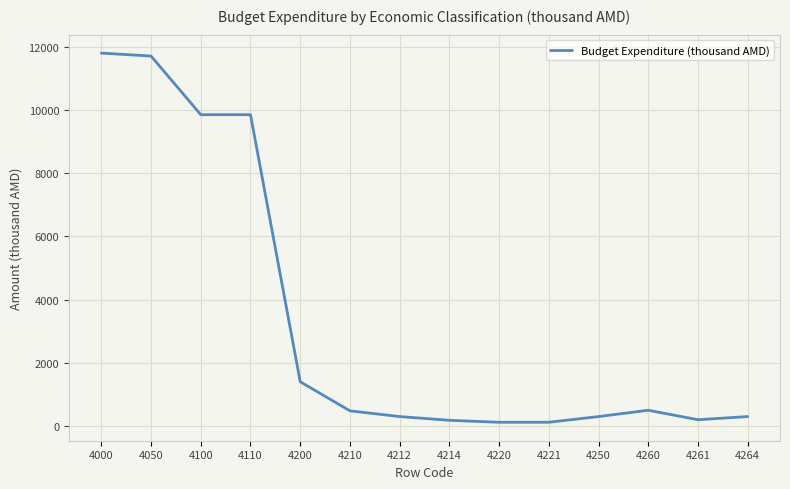

Does the chart have visible grid lines?

Yes